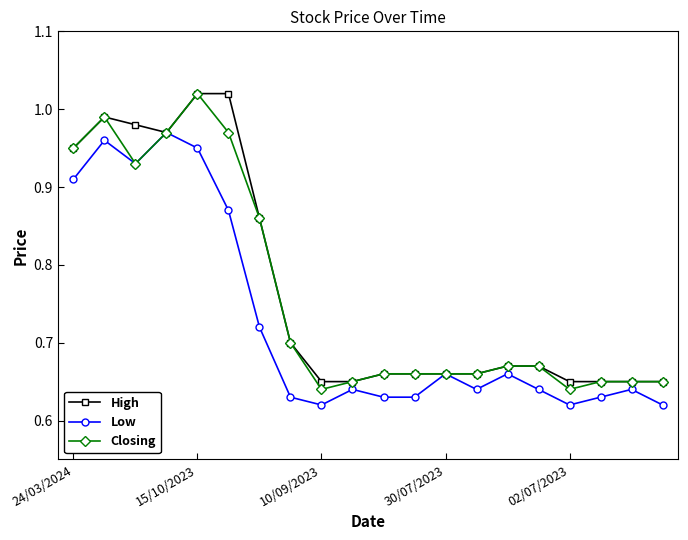

What is the difference between the maximum and minimum values in the Closing series?

0.4